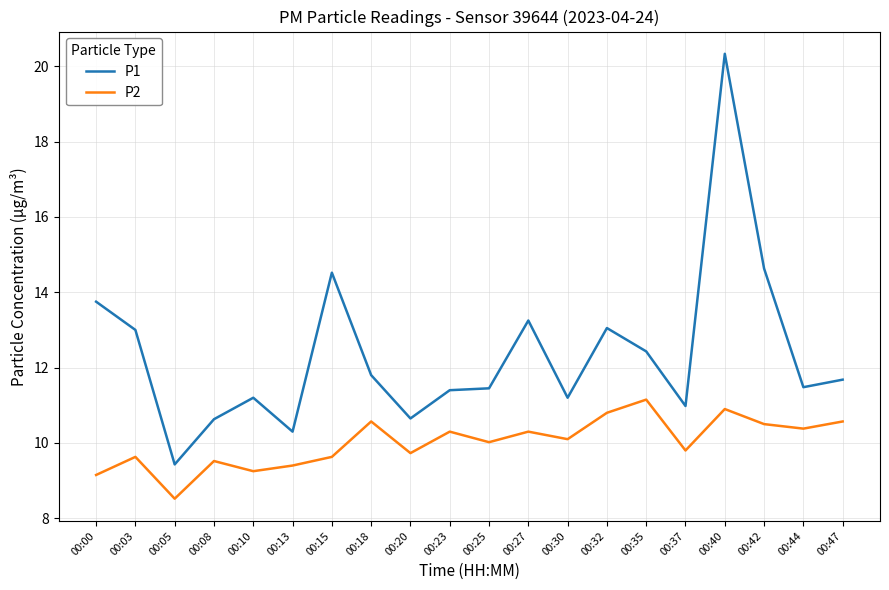

At which category is the sum across all series the highest?

00:40